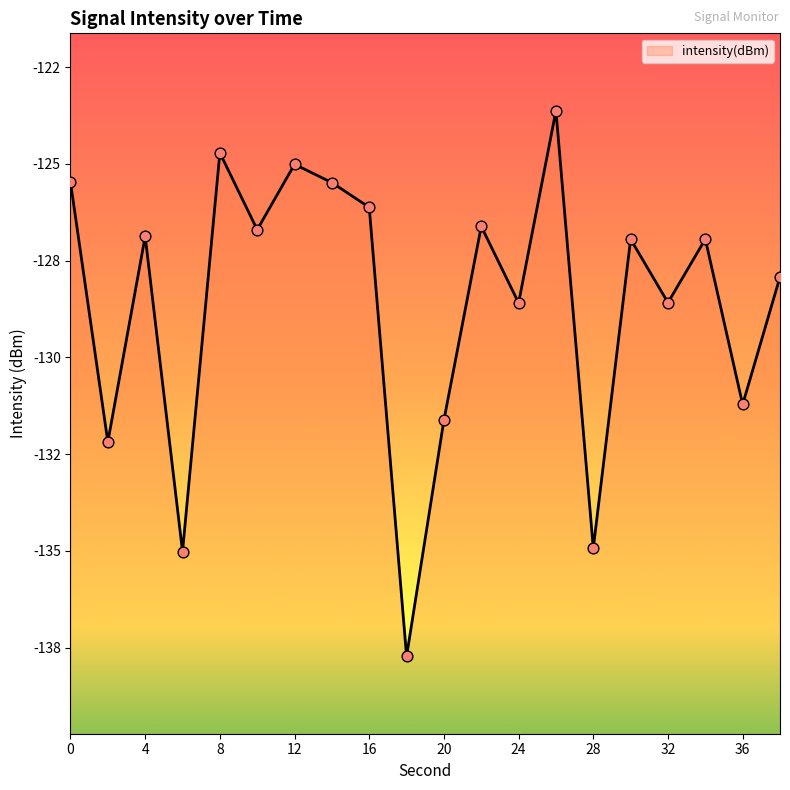

Between 12 and 0, which is larger?

12